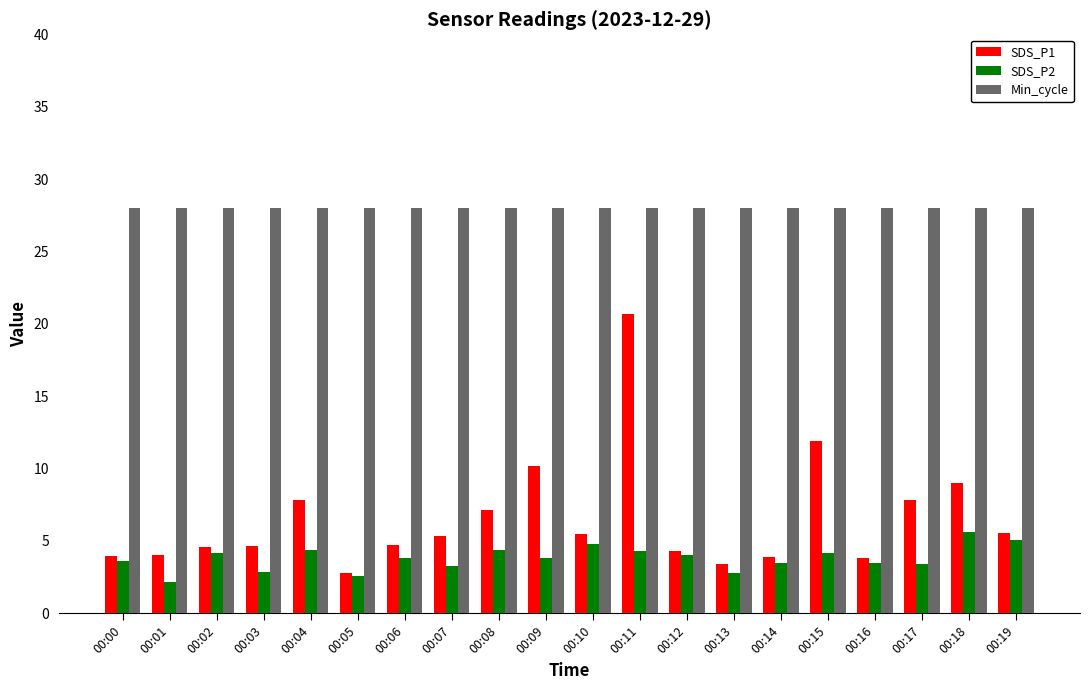

What is the average value of the Min_cycle series?

28.0